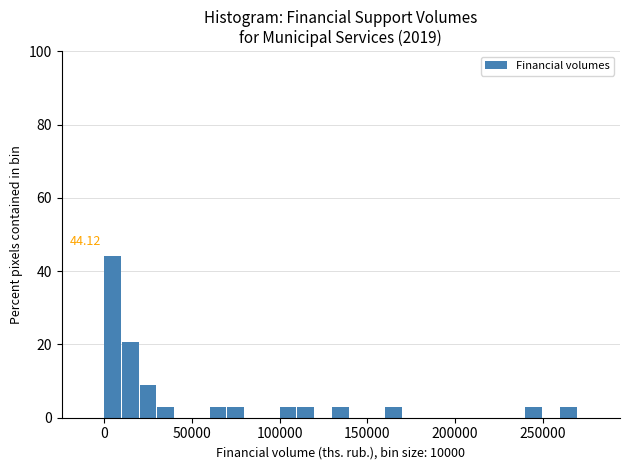

Around what value on the x-axis is the tallest bar? Give the approximate position of its centre, as read against the axis.

5000